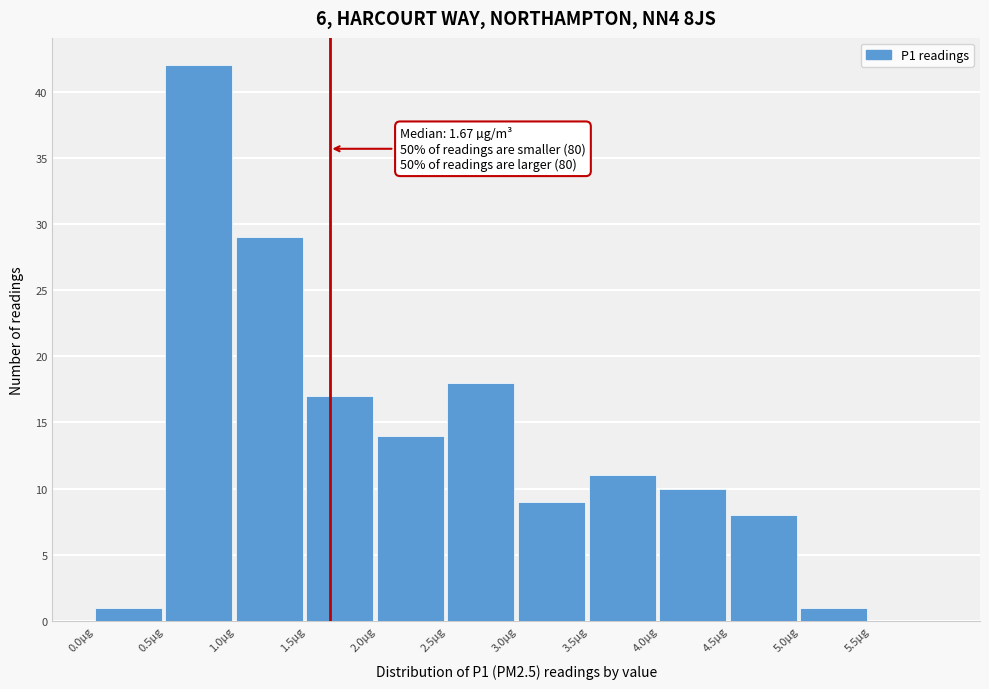

Over which range of the x-axis is the bar tallest?

0.5 to 1.0